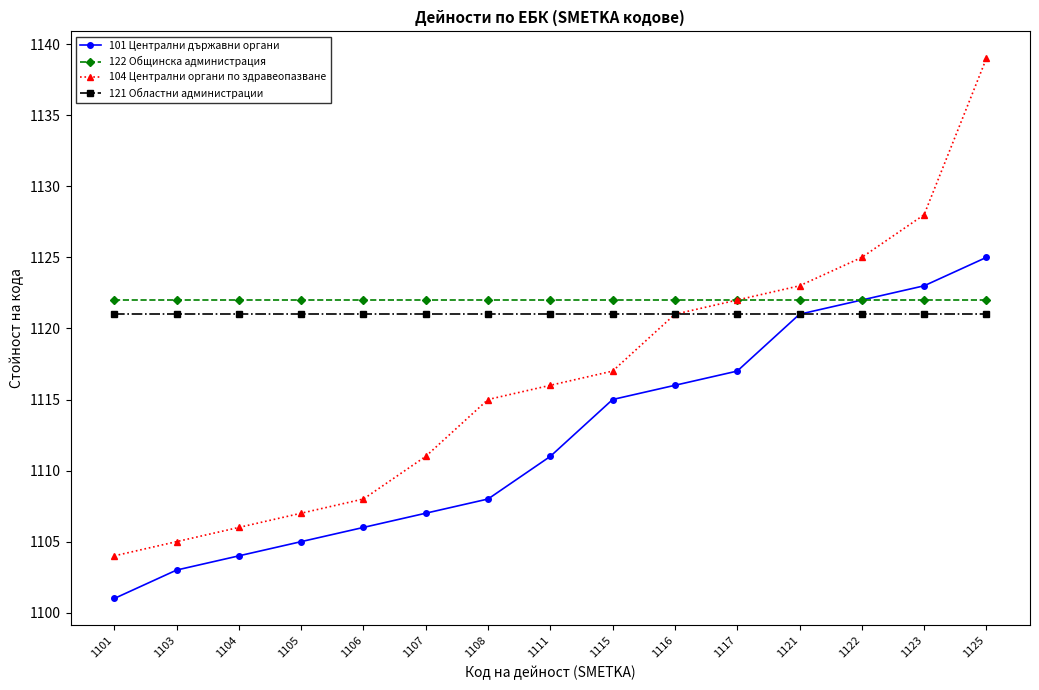

Reading right to left, what are all the values shown in this chart?

101 Централни държавни органи: 1125	1123	1122	1121	1117	1116	1115	1111	1108	1107	1106	1105	1104	1103	1101
122 Общинска администрация: 1122	1122	1122	1122	1122	1122	1122	1122	1122	1122	1122	1122	1122	1122	1122
104 Централни органи по здравеопазване: 1139	1128	1125	1123	1122	1121	1117	1116	1115	1111	1108	1107	1106	1105	1104
121 Областни администрации: 1121	1121	1121	1121	1121	1121	1121	1121	1121	1121	1121	1121	1121	1121	1121